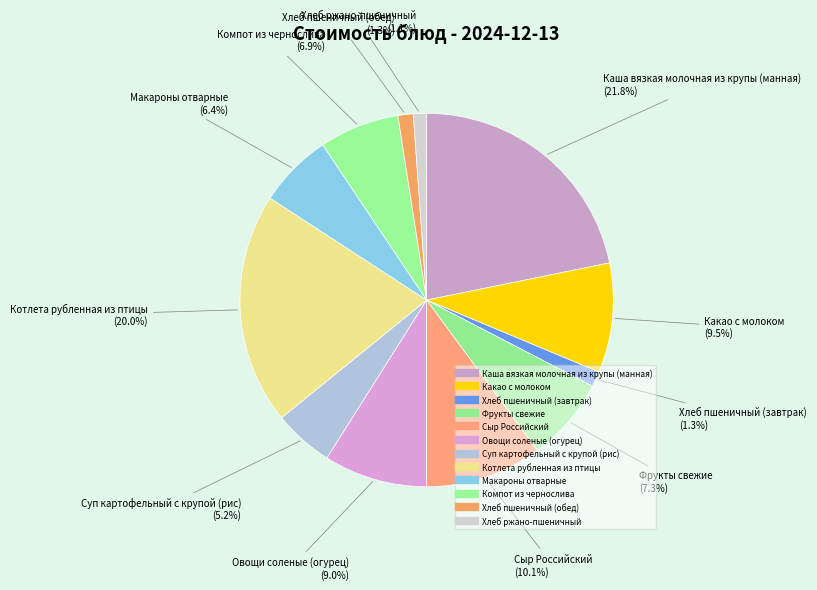

How much of the chart is everything except Хлеб ржано-пшеничный?

98.9%